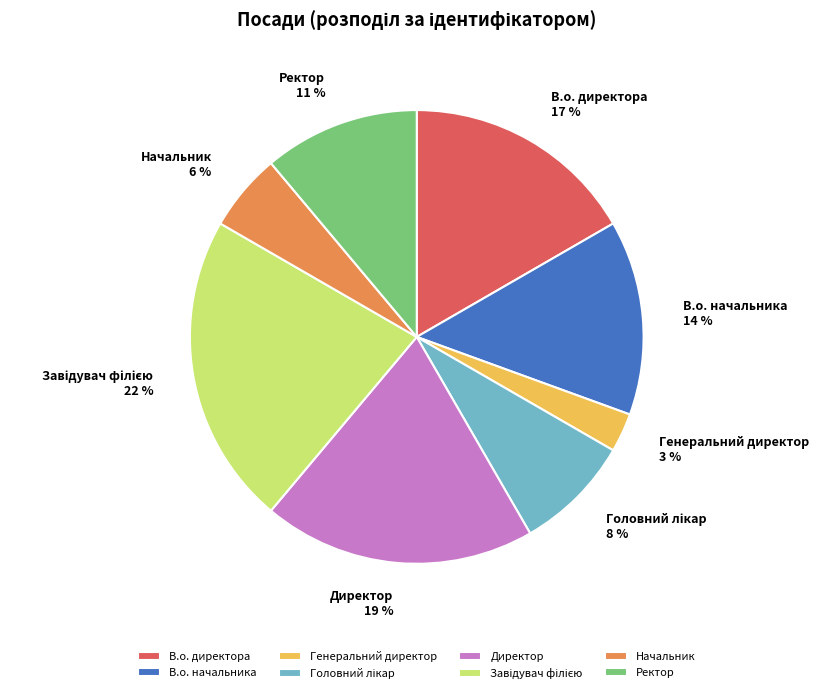

What is the smallest slice in the pie chart?

Генеральний директор